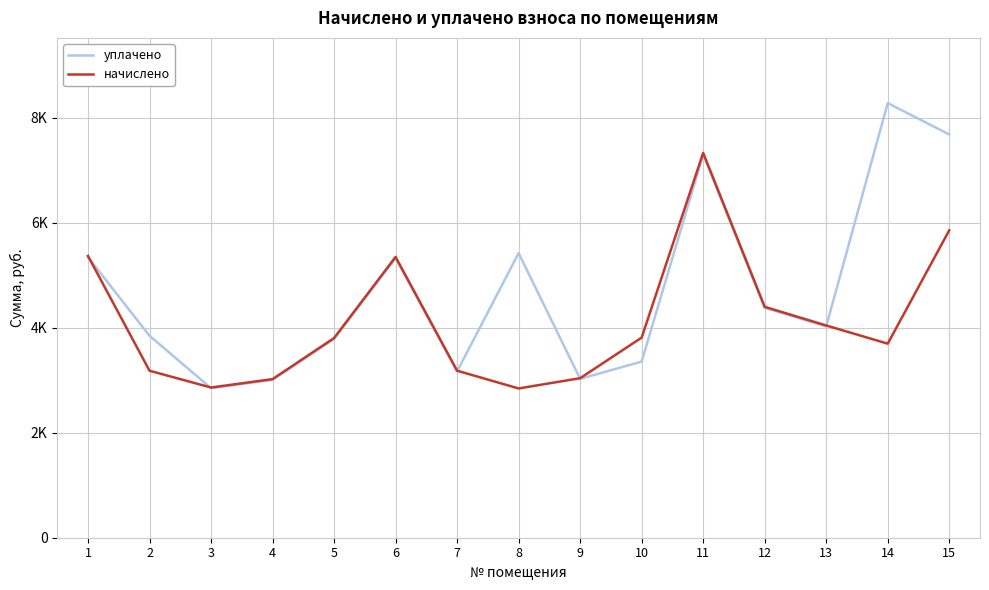

Between 8 and 1, which is larger?

8